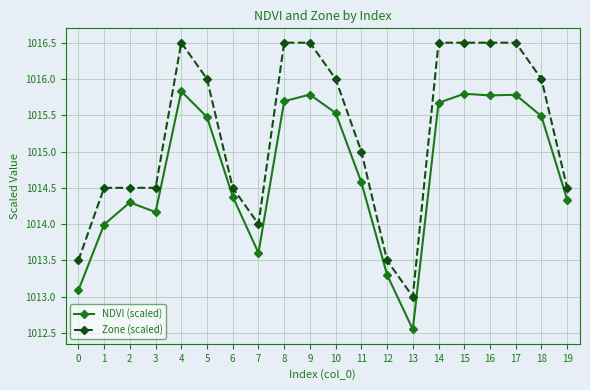

At 19, list the series in order from smallest to largest.

NDVI (scaled), Zone (scaled)